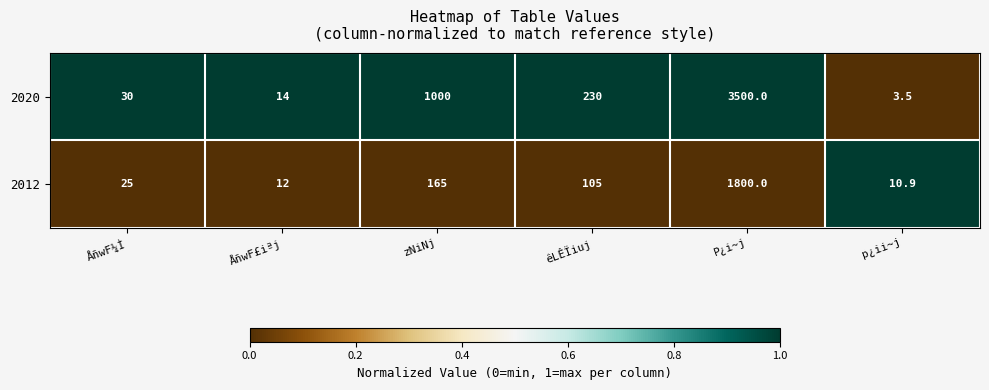

Rank the series at ÅñwF¼Ì from lowest to highest value.

2012, 2020